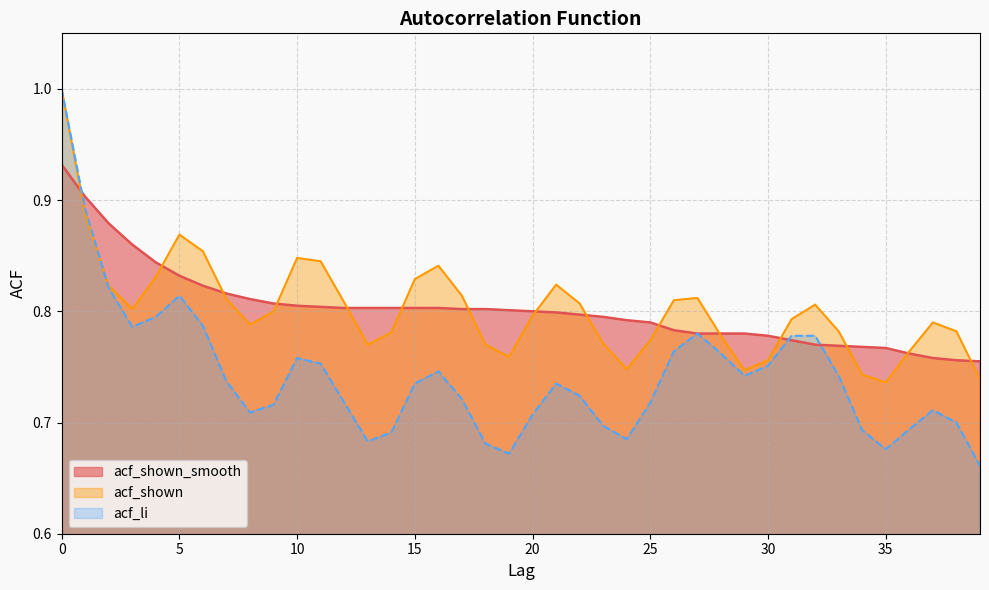

After their last crossing, which series has the higher values: acf_shown_smooth or acf_li?

acf_shown_smooth